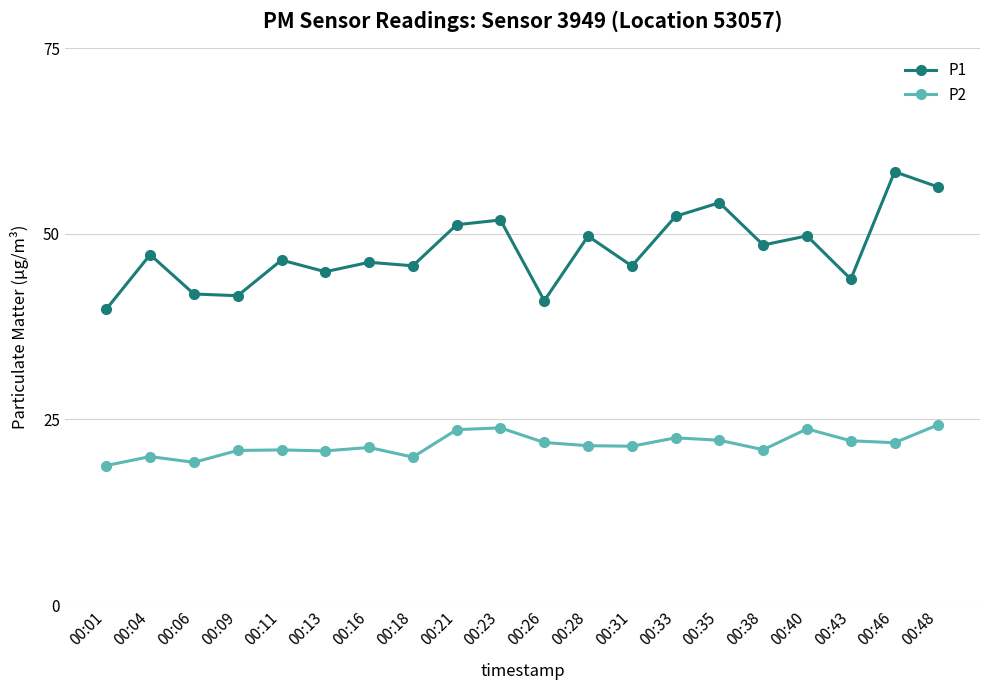

What are all the series names shown in the legend?

P1, P2